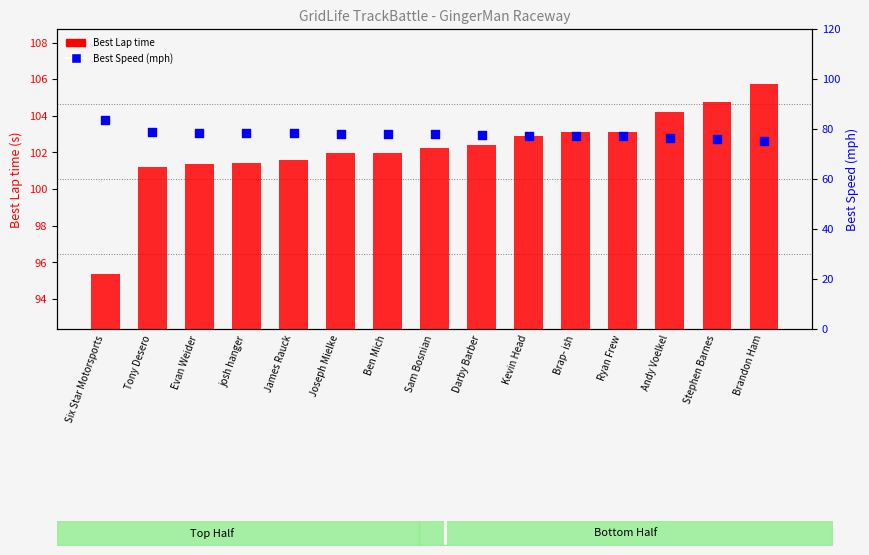

At how many categories does at least one series exceed 75?

15